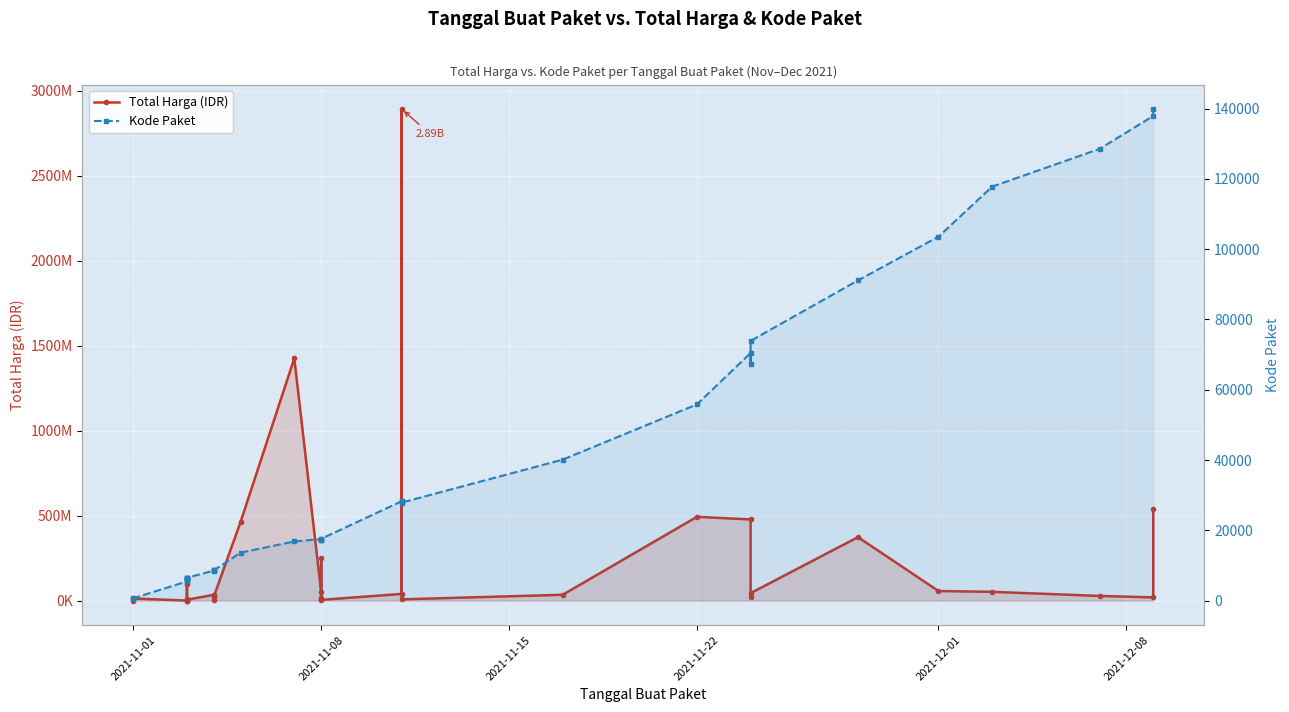

What is the difference between the maximum and second lowest values in the Total Harga (IDR) series?

2891940000